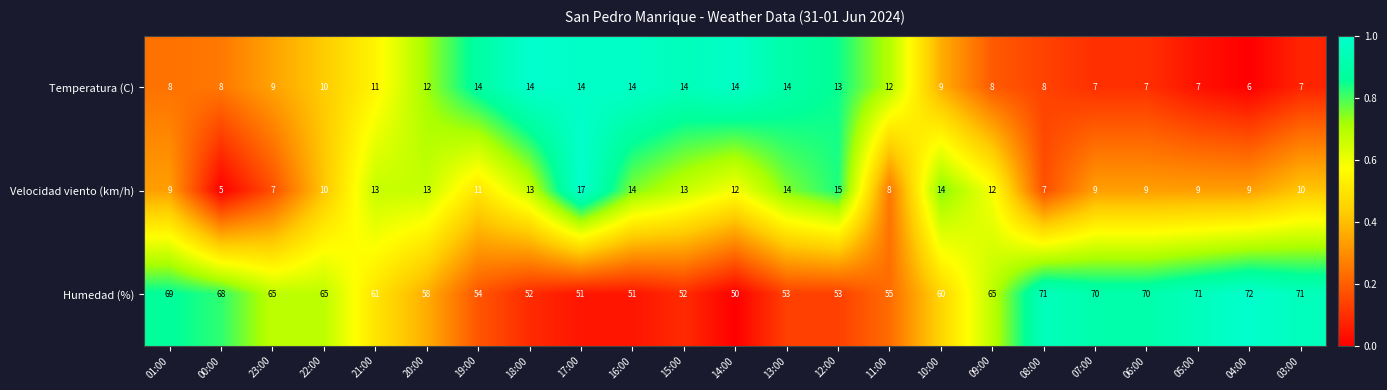

What is the average value of the Temperatura (C) series?

10